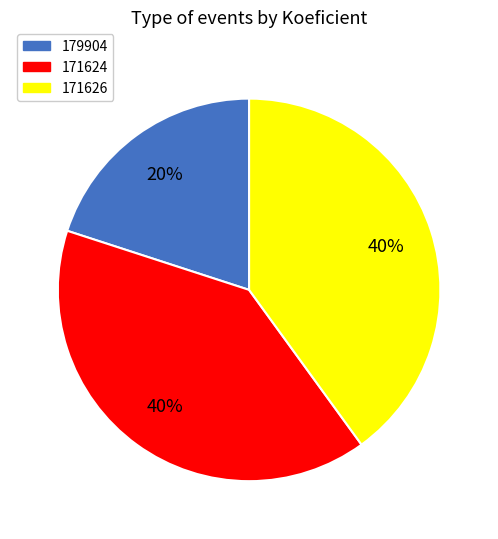

Which slice is the smallest?

179904